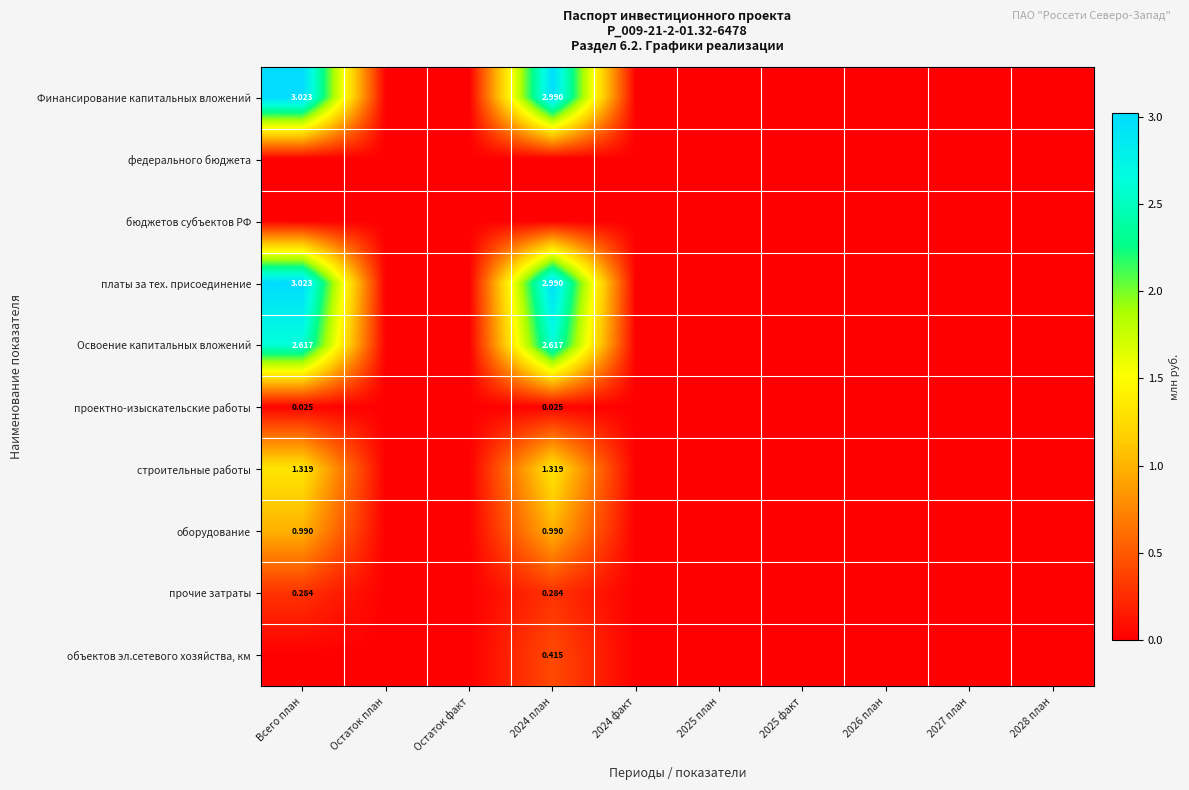

Which category has the lowest value across all series?

Остаток план